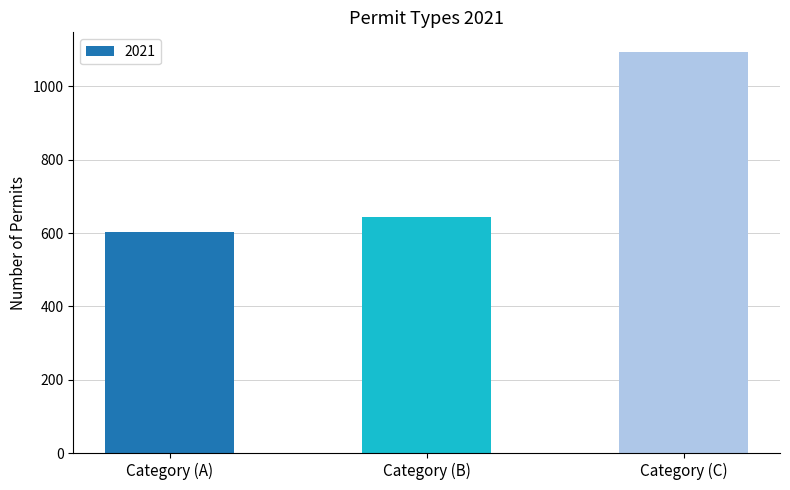

Rank the categories by value from lowest to highest.

Category (A), Category (B), Category (C)